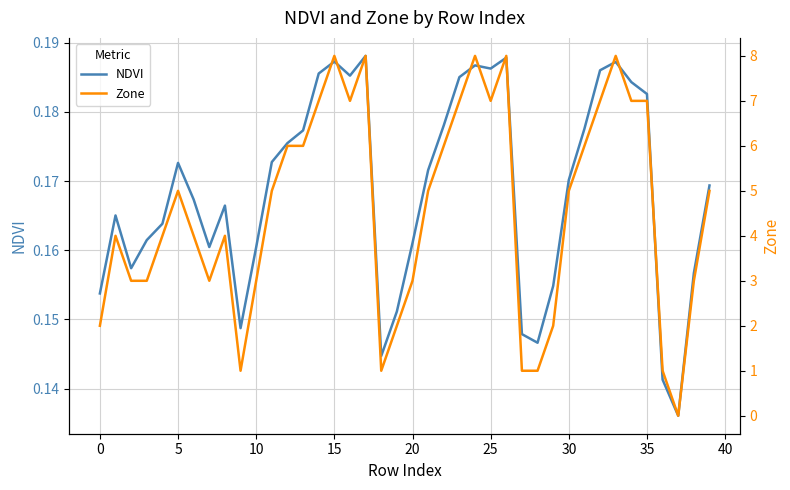

List the series in order of their peak value, lowest first.

NDVI, Zone